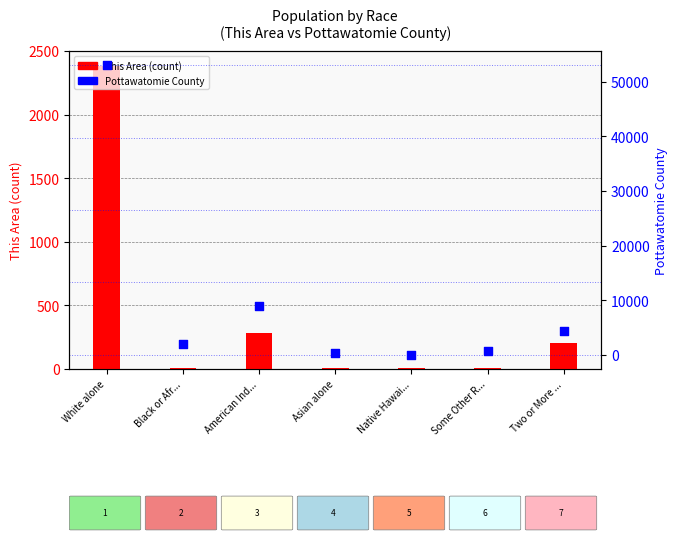

At which category is the sum across all series the highest?

White alone